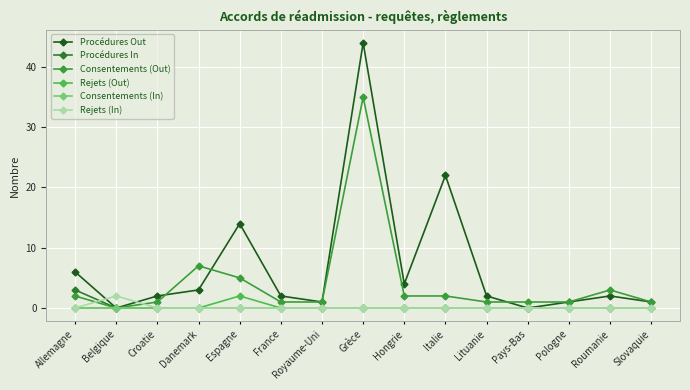

At which category does the chart reach its peak across all series?

Grèce